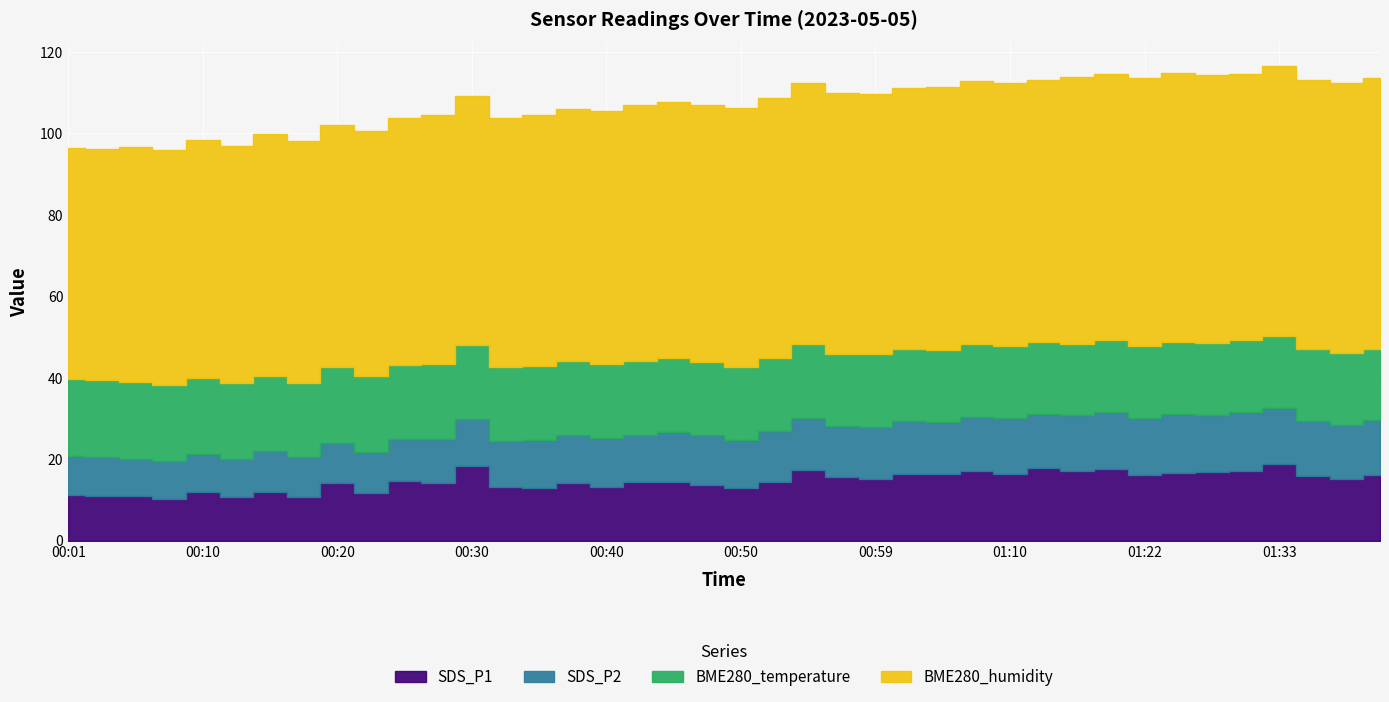

Reading left to right, list all the values displayed in this chart.

SDS_P1: 00:01=11.3	00:03=10.9	00:06=11.0	00:08=10.3	00:10=12.1	00:13=10.8	00:15=12.1	00:18=10.8	00:20=14.2	00:23=11.8	00:25=14.8	00:28=14.3	00:30=18.5	00:32=13.2	00:35=13.0	00:37=14.2	00:40=13.3	00:42=14.5	00:45=14.5	00:47=13.7	00:50=13.0	00:52=14.5	00:55=17.5	00:57=15.6	00:59=15.1	01:02=16.3	01:04=16.4	01:08=17.1	01:10=16.4	01:13=17.8	01:16=17.1	01:19=17.7	01:22=16.1	01:25=16.8	01:28=16.9	01:30=17.1	01:33=18.8	01:36=15.8	01:38=15.2	01:41=16.2
SDS_P2: 00:01=9.4	00:03=9.6	00:06=9.1	00:08=9.2	00:10=9.2	00:13=9.1	00:15=9.9	00:18=9.7	00:20=9.8	00:23=10.2	00:25=10.1	00:28=10.8	00:30=11.3	00:32=11.3	00:35=11.7	00:37=11.8	00:40=11.9	00:42=11.5	00:45=12.3	00:47=12.3	00:50=11.6	00:52=12.4	00:55=12.7	00:57=12.6	00:59=12.8	01:02=13.0	01:04=12.7	01:08=13.4	01:10=13.8	01:13=13.4	01:16=13.7	01:19=13.9	01:22=14.0	01:25=14.4	01:28=14.0	01:30=14.4	01:33=13.9	01:36=13.7	01:38=13.3	01:41=13.3
BME280_temperature: 00:01=19.0	00:03=18.9	00:06=18.8	00:08=18.8	00:10=18.7	00:13=18.6	00:15=18.6	00:18=18.2	00:20=18.5	00:23=18.5	00:25=18.3	00:28=18.4	00:30=18.4	00:32=18.3	00:35=18.2	00:37=18.2	00:40=18.2	00:42=18.1	00:45=18.1	00:47=17.9	00:50=18.1	00:52=18.0	00:55=18.0	00:57=17.8	00:59=17.9	01:02=17.9	01:04=17.8	01:08=17.8	01:10=17.7	01:13=17.6	01:16=17.6	01:19=17.6	01:22=17.6	01:25=17.6	01:28=17.6	01:30=17.6	01:33=17.6	01:36=17.5	01:38=17.6	01:41=17.5
BME280_humidity: 00:01=56.8	00:03=56.8	00:06=57.8	00:08=57.6	00:10=58.5	00:13=58.2	00:15=59.4	00:18=59.5	00:20=59.6	00:23=60.2	00:25=60.5	00:28=61.2	00:30=60.9	00:32=61.1	00:35=61.5	00:37=61.8	00:40=62.2	00:42=62.7	00:45=62.9	00:47=63.2	00:50=63.5	00:52=63.6	00:55=64.2	00:57=64.0	00:59=63.7	01:02=64.0	01:04=64.4	01:08=64.6	01:10=64.4	01:13=64.4	01:16=65.4	01:19=65.3	01:22=65.9	01:25=65.9	01:28=65.8	01:30=65.4	01:33=66.2	01:36=66.0	01:38=66.4	01:41=66.4